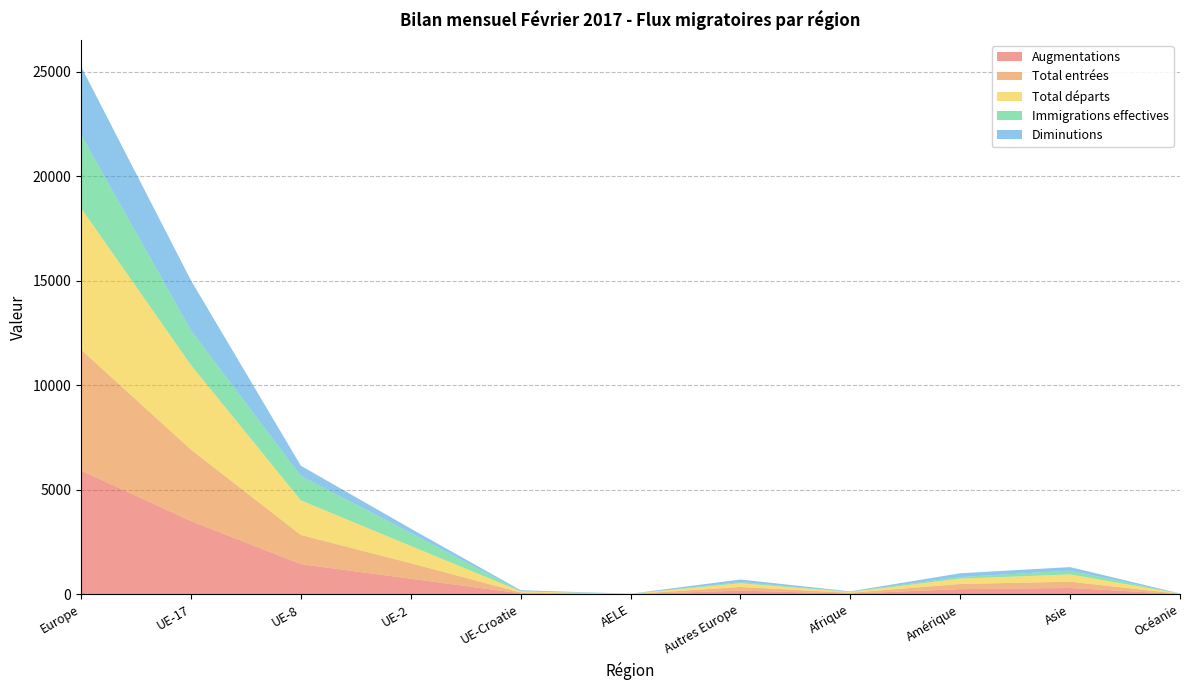

Reading left to right, what are all the values shown in this chart?

Augmentations: Europe=5924	UE-17=3506	UE-8=1443	UE-2=748	UE-Croatie=44	AELE=6	Autres Europe=177	Afrique=37	Amérique=247	Asie=302	Océanie=13
Total entrées: Europe=5783	UE-17=3419	UE-8=1398	UE-2=742	UE-Croatie=44	AELE=5	Autres Europe=175	Afrique=36	Amérique=247	Asie=301	Océanie=13
Total départs: Europe=6774	UE-17=4049	UE-8=1656	UE-2=827	UE-Croatie=54	AELE=10	Autres Europe=178	Afrique=34	Amérique=257	Asie=350	Océanie=8
Immigrations effectives: Europe=3509	UE-17=1661	UE-8=1164	UE-2=624	UE-Croatie=3	AELE=6	Autres Europe=51	Afrique=20	Amérique=75	Asie=180	Océanie=2
Diminutions: Europe=3265	UE-17=2388	UE-8=492	UE-2=203	UE-Croatie=51	AELE=4	Autres Europe=127	Afrique=14	Amérique=182	Asie=170	Océanie=6